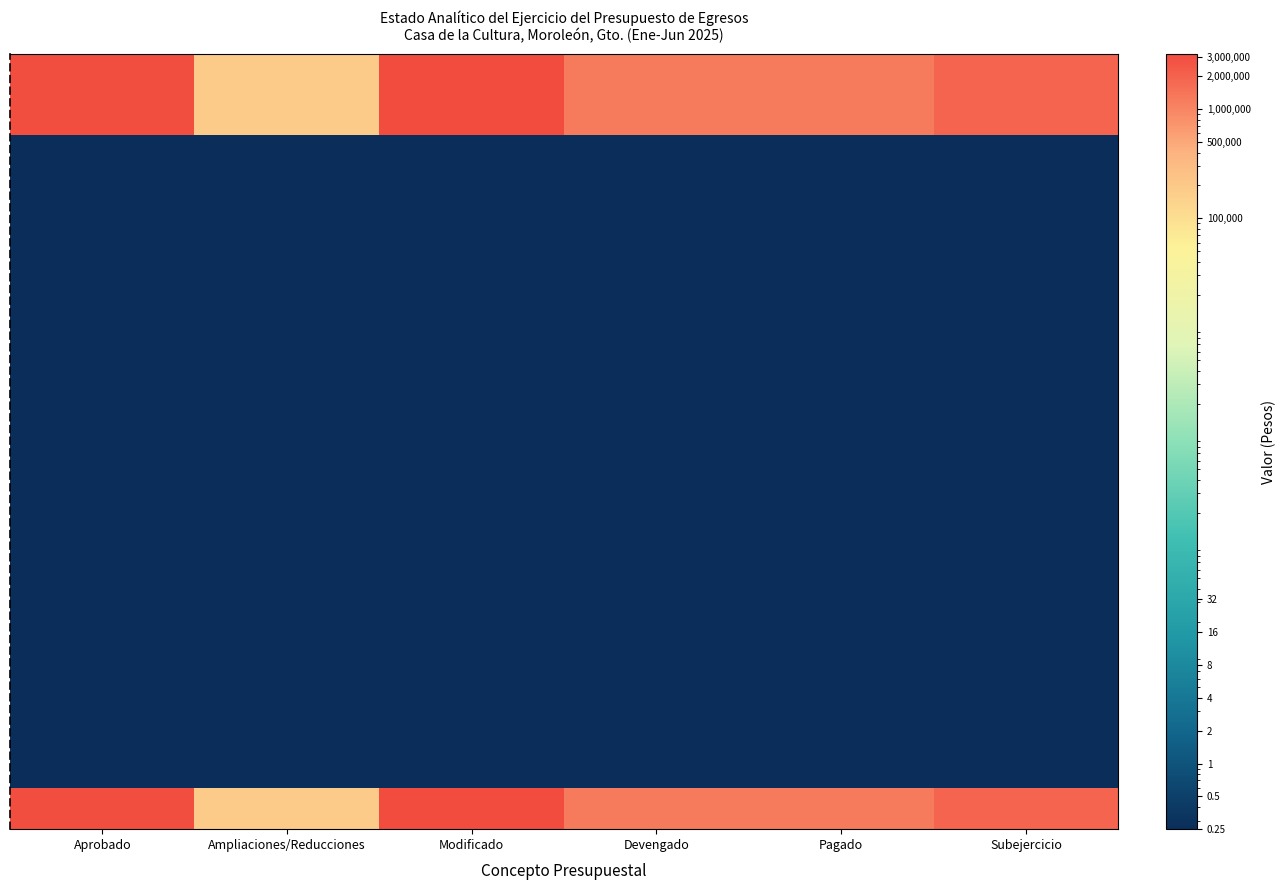

Which category has the highest value across all series?

Modificado